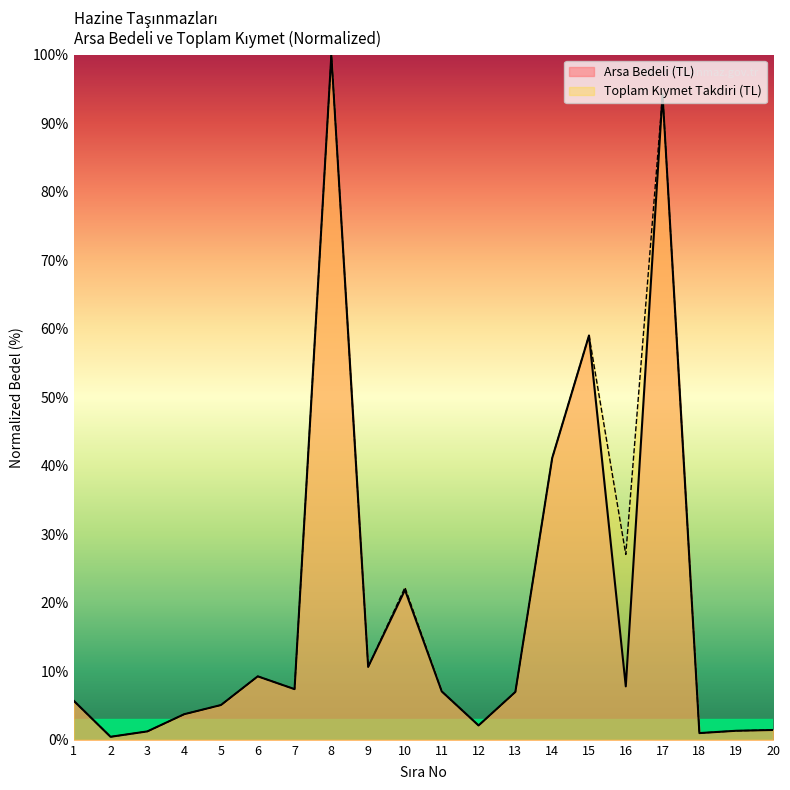

What is the highest value of the Arsa Bedeli (TL) series?

100.0